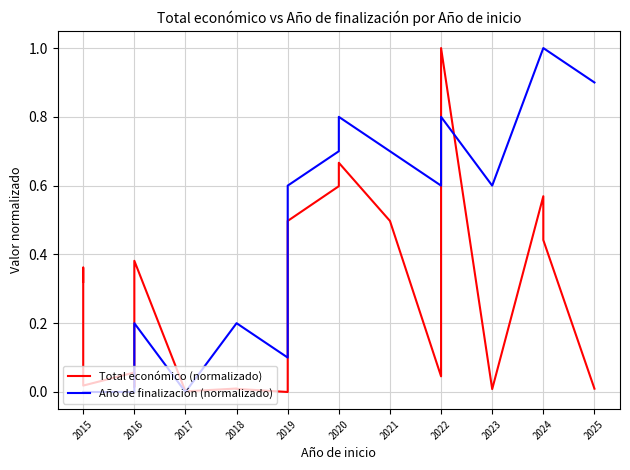

List the series in order of their peak value, highest first.

Total económico (normalizado), Año de finalización (normalizado)